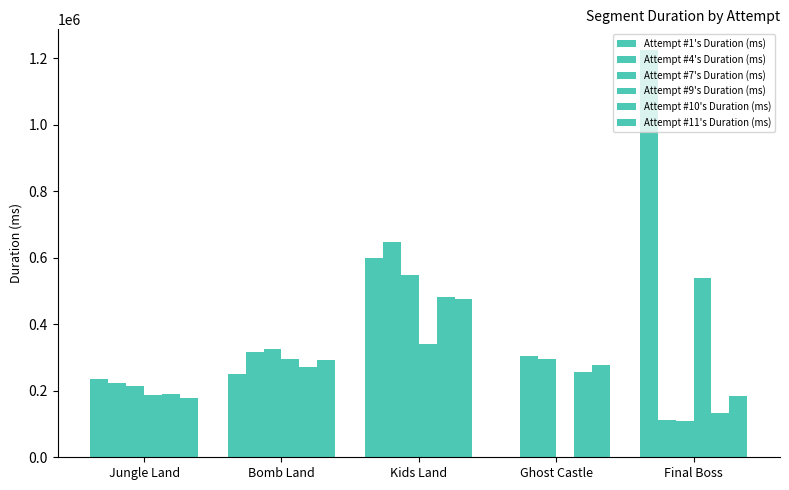

Between Final Boss and Jungle Land, which is larger?

Final Boss